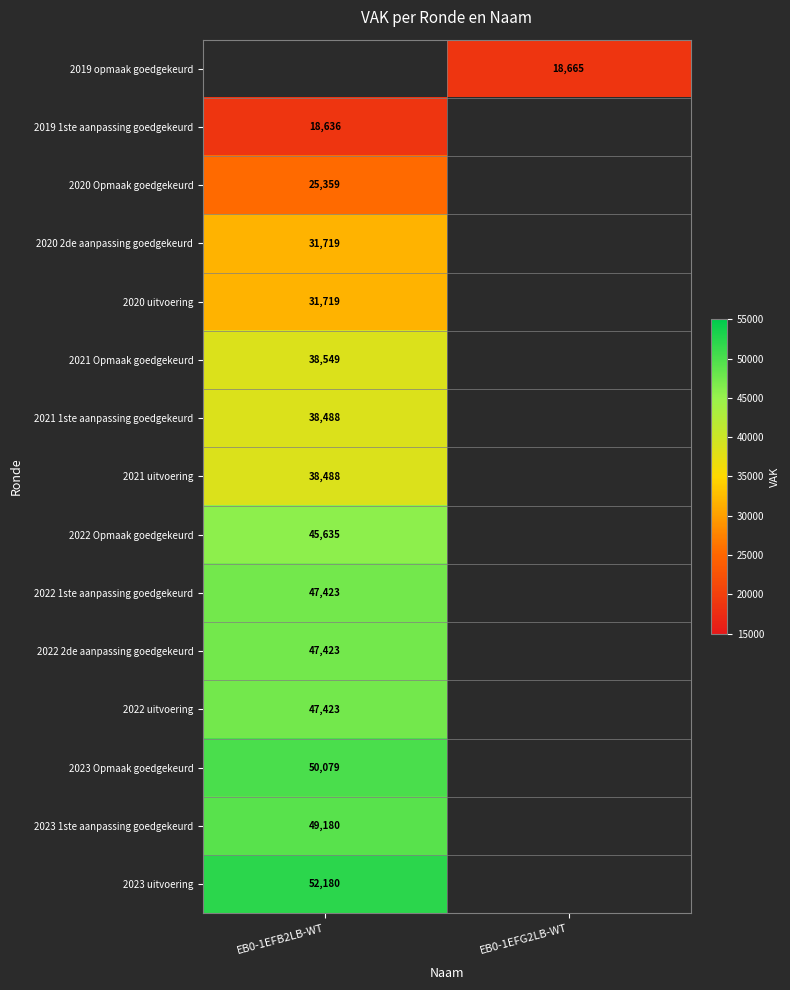

The 2021 uitvoering series shows 17416 at EB0-1EFB2LB-WT. True or false?

False